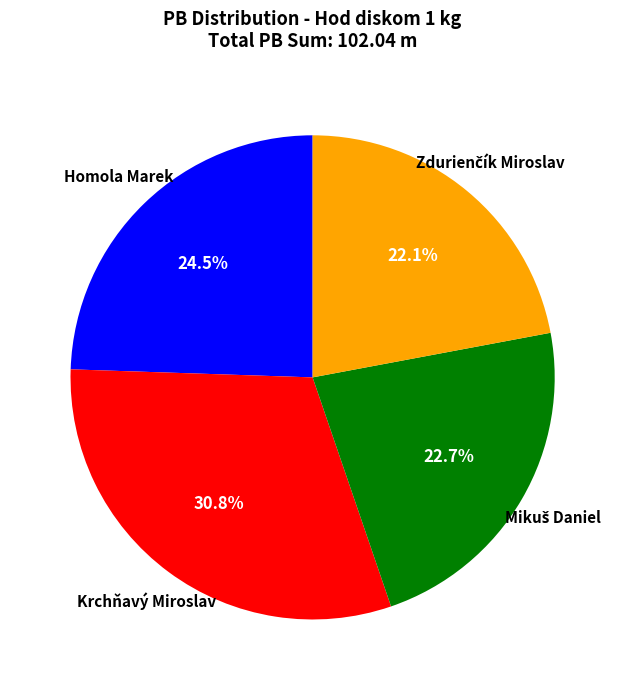

Is it true that Krchňavý Miroslav is 31% of the pie?

True